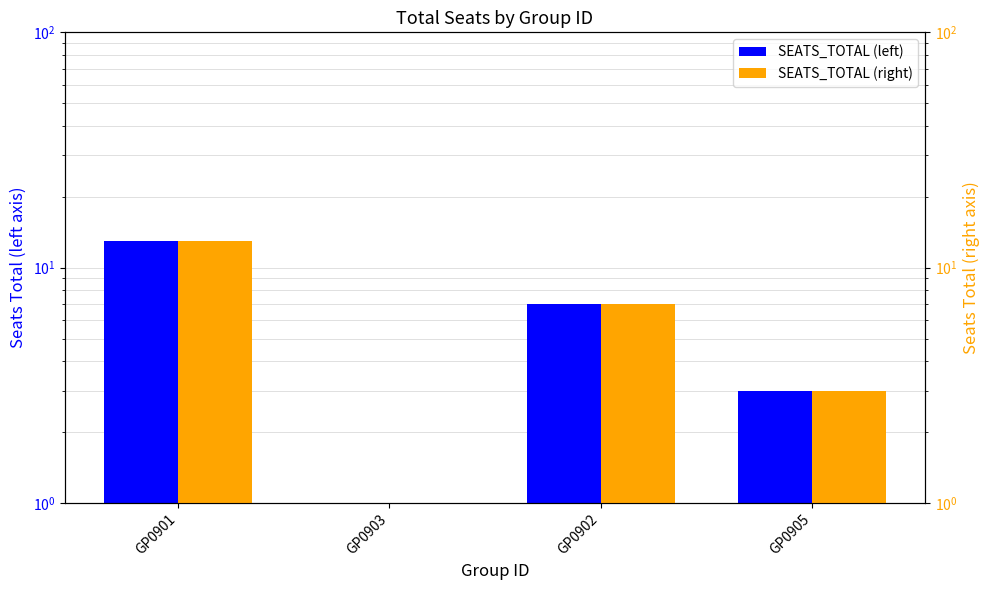

What is the sum of all SEATS_TOTAL (right) values?

24